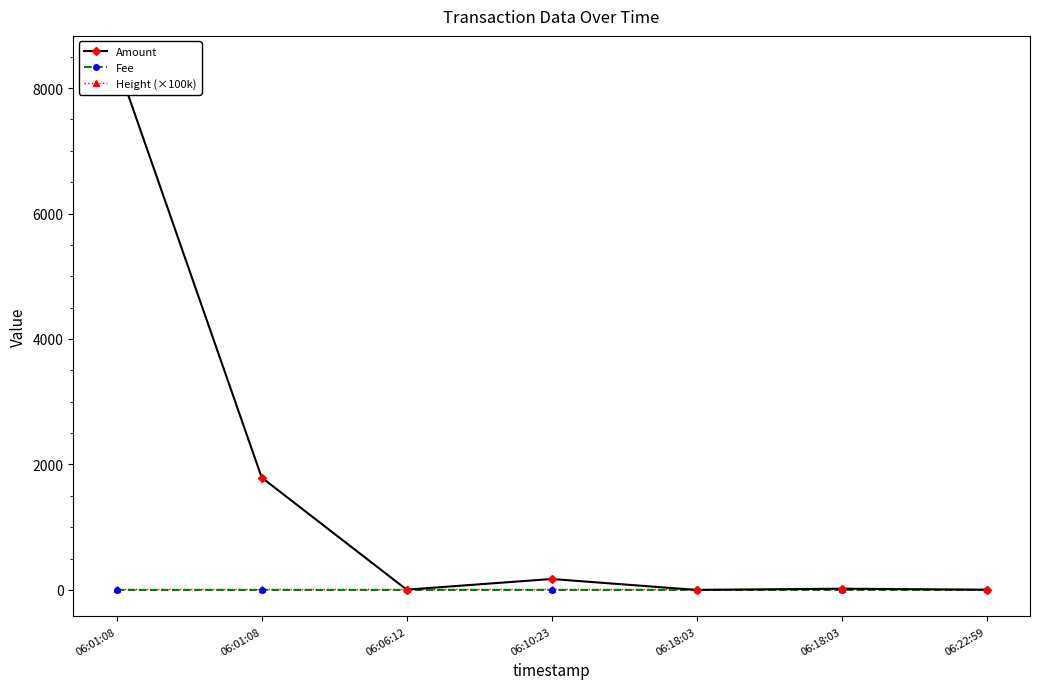

At which category does the chart reach its minimum across all series?

06:18:03